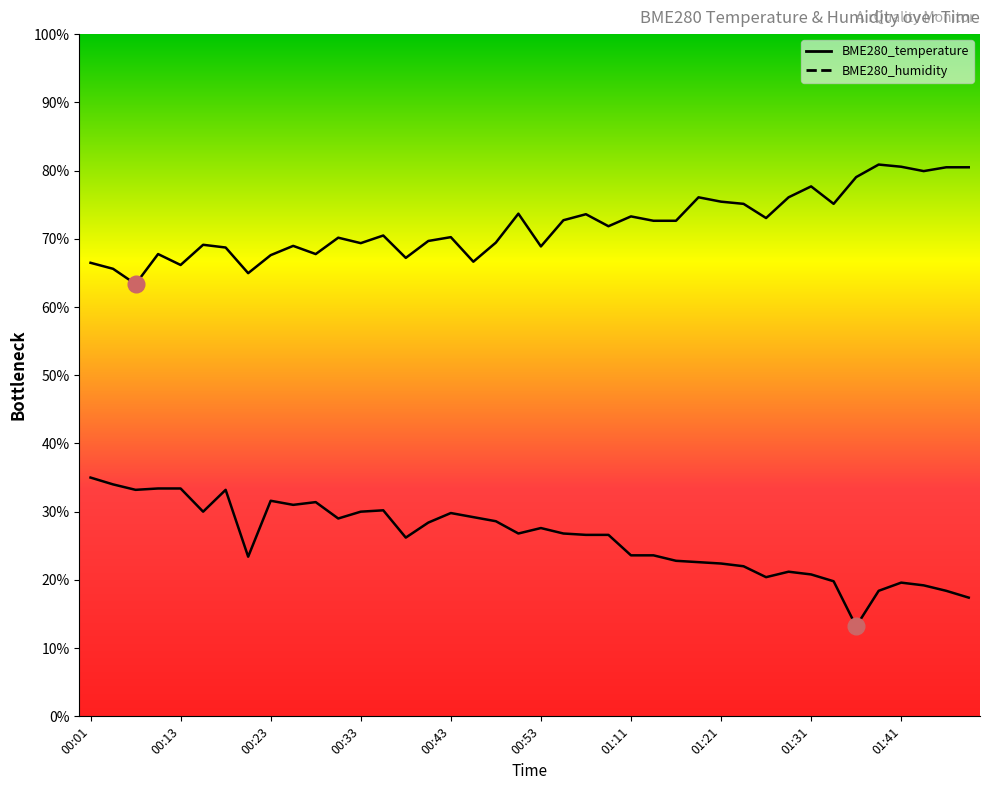

Reading left to right, what are all the values shown in this chart?

BME280_temperature: 35.0	34.0	33.2	33.4	33.4	30.0	33.2	23.4	31.6	31.0	31.4	29.0	30.0	30.2	26.2	28.4	29.8	29.2	28.6	26.8	27.6	26.8	26.6	26.6	23.6	23.6	22.8	22.6	22.4	22.0	20.4	21.2	20.8	19.8	13.2	18.4	19.6	19.2	18.4	17.4
BME280_humidity: 66.5	65.6	63.4	67.8	66.2	69.1	68.7	65.0	67.6	69.0	67.8	70.2	69.4	70.5	67.2	69.7	70.2	66.6	69.4	73.7	68.9	72.7	73.6	71.8	73.3	72.6	72.6	76.1	75.4	75.1	73.0	76.1	77.7	75.1	79.0	80.9	80.6	79.9	80.5	80.5